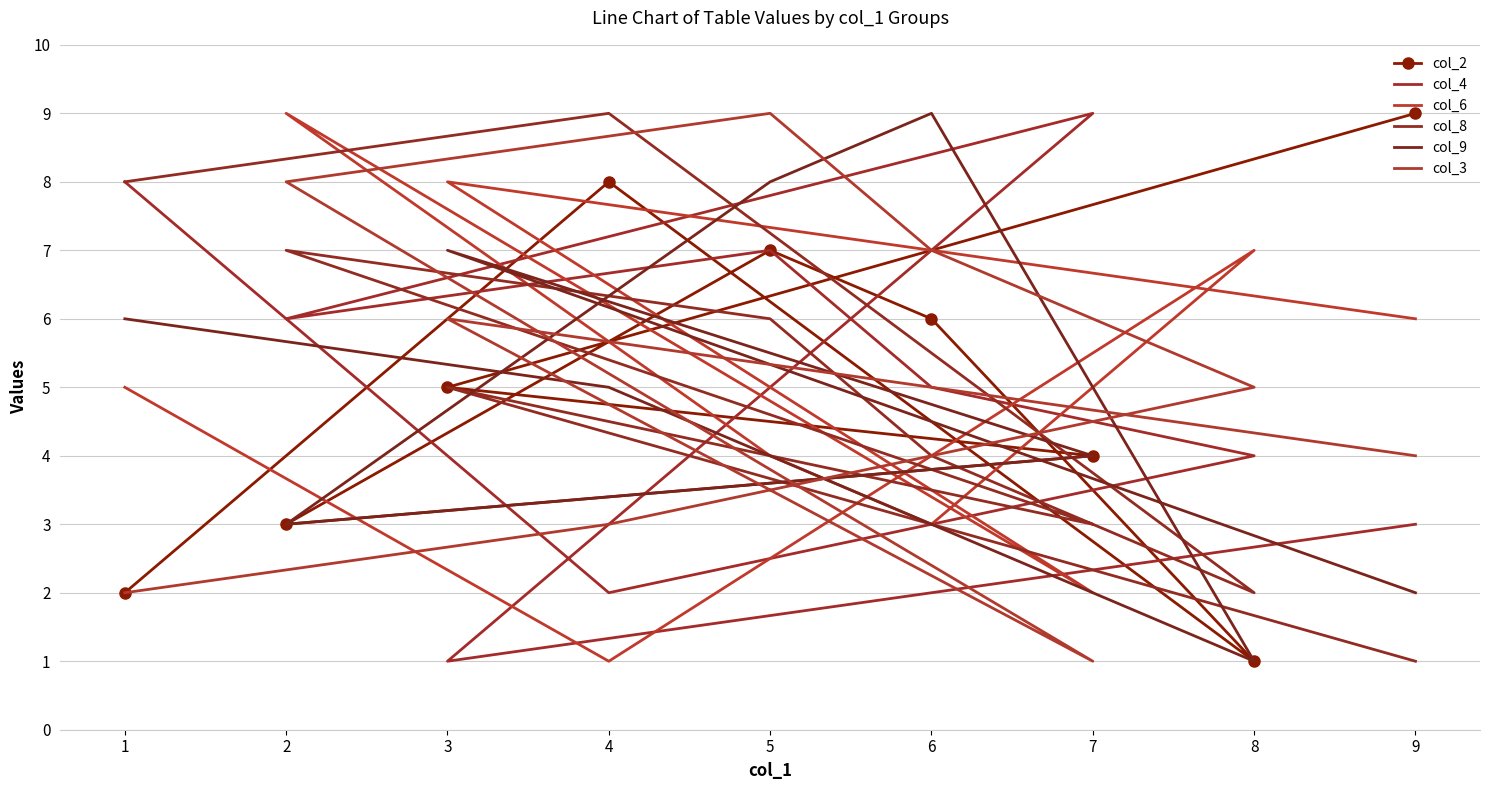

What is the approximate value of col_9 at 8?

1